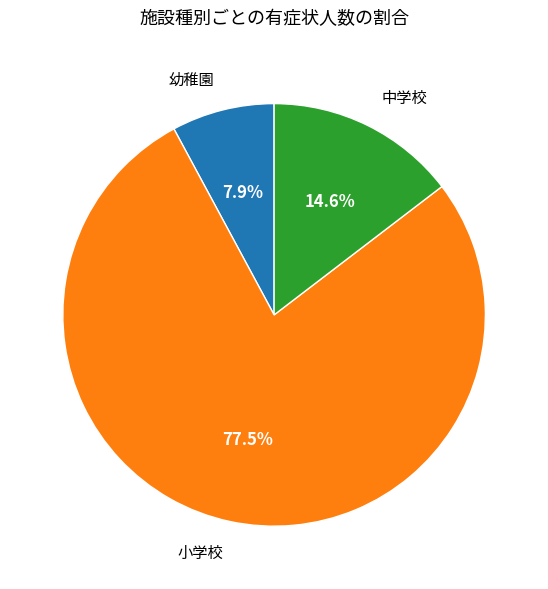

To the nearest percent, what is the average slice percentage?

33%